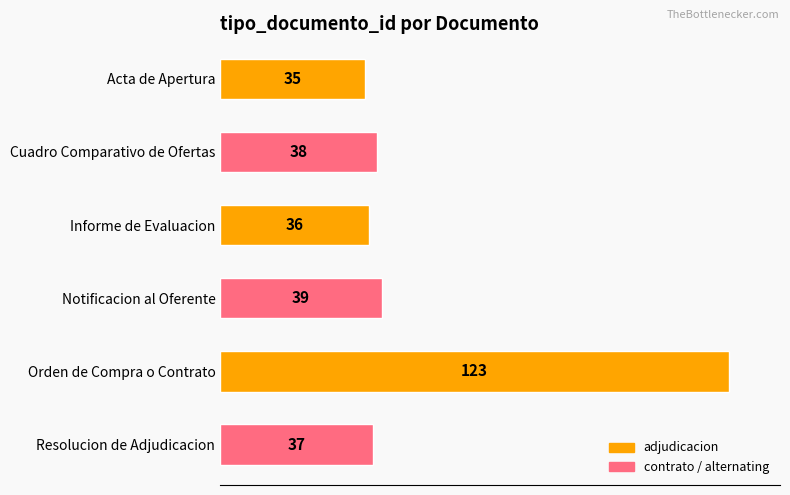

What is the maximum value shown in the chart?

123